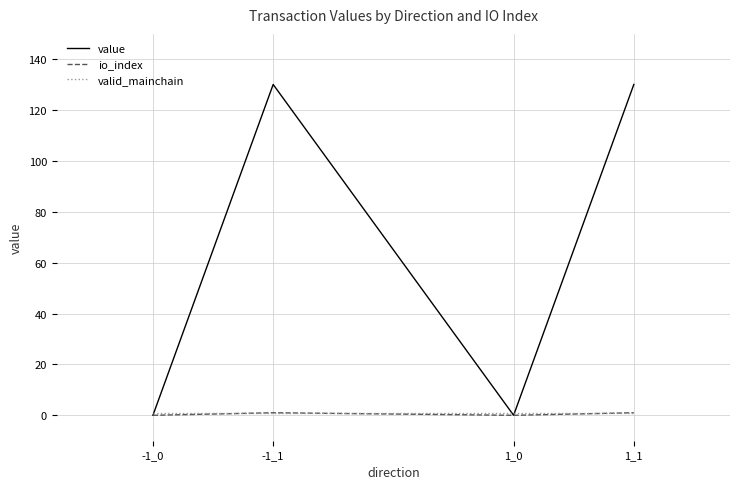

How many times do value and valid_mainchain cross each other?

3